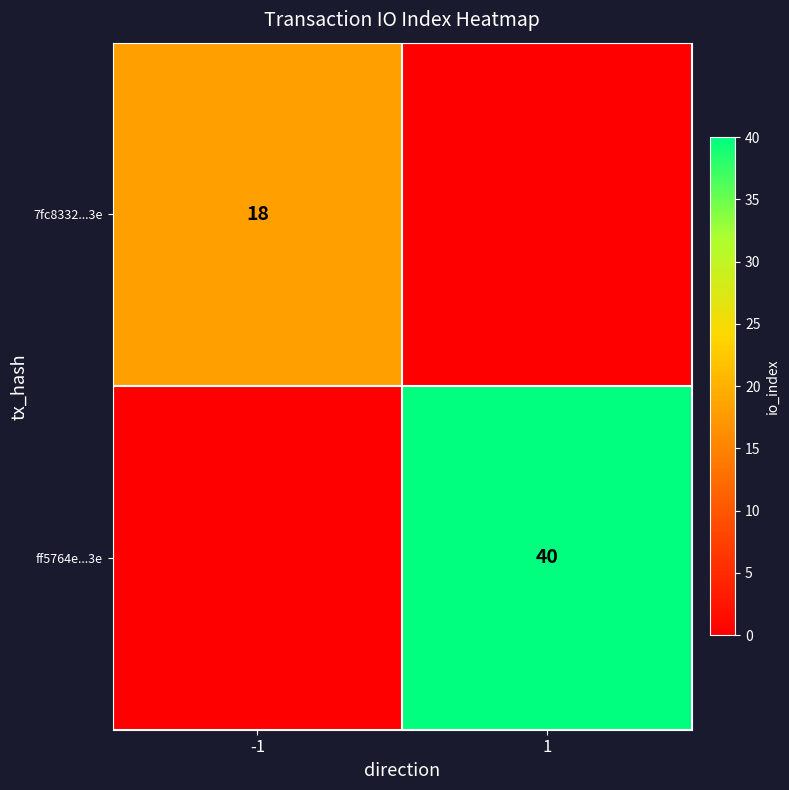

The value of 7fc8332...3e at -1 is 29. True or false?

False